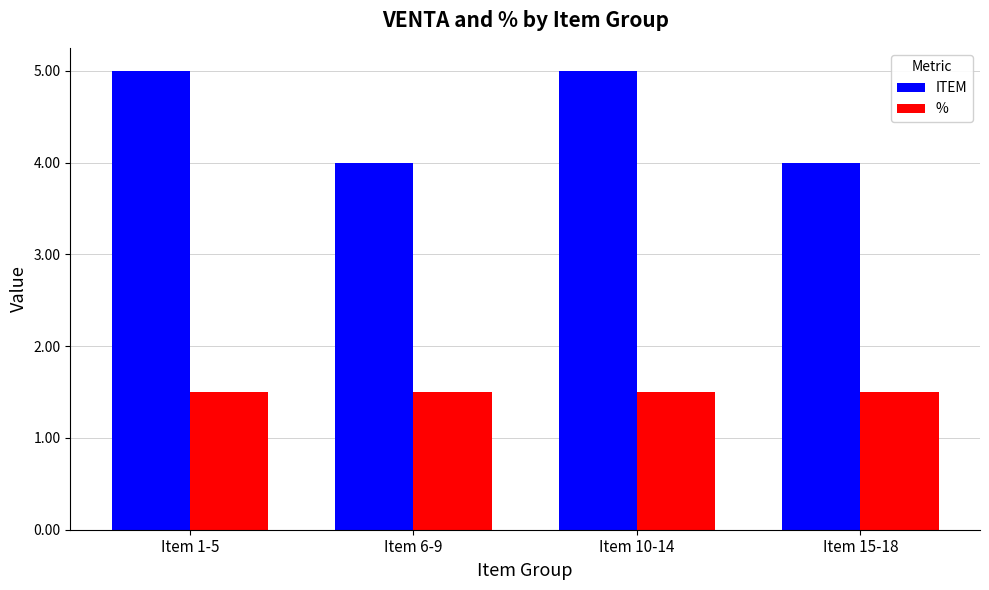

What is the lowest value of the % series?

1.5